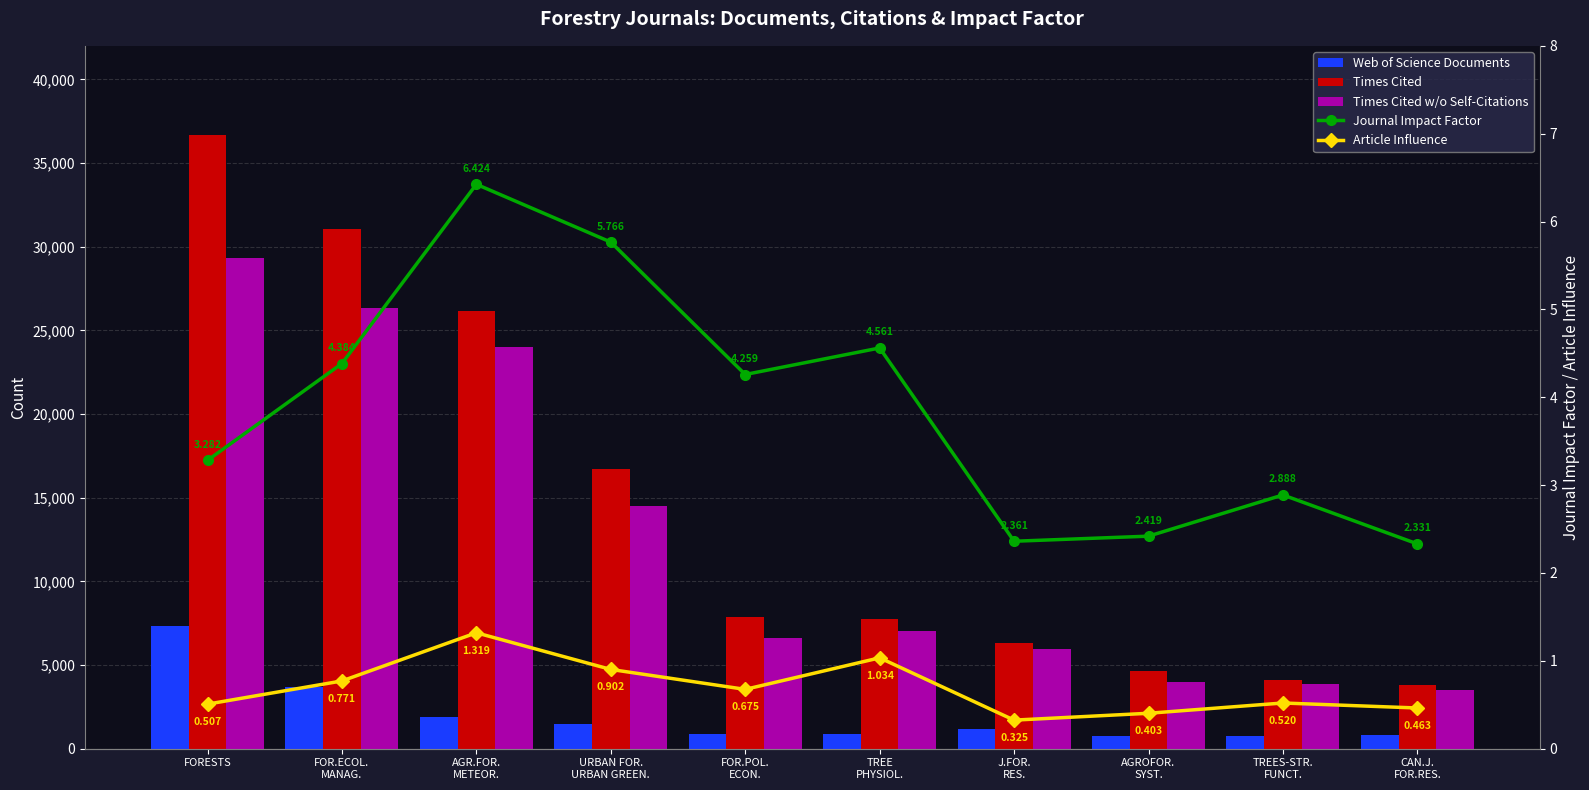

What is the label of the 9th bar from the left?

TREES-STR.
FUNCT.